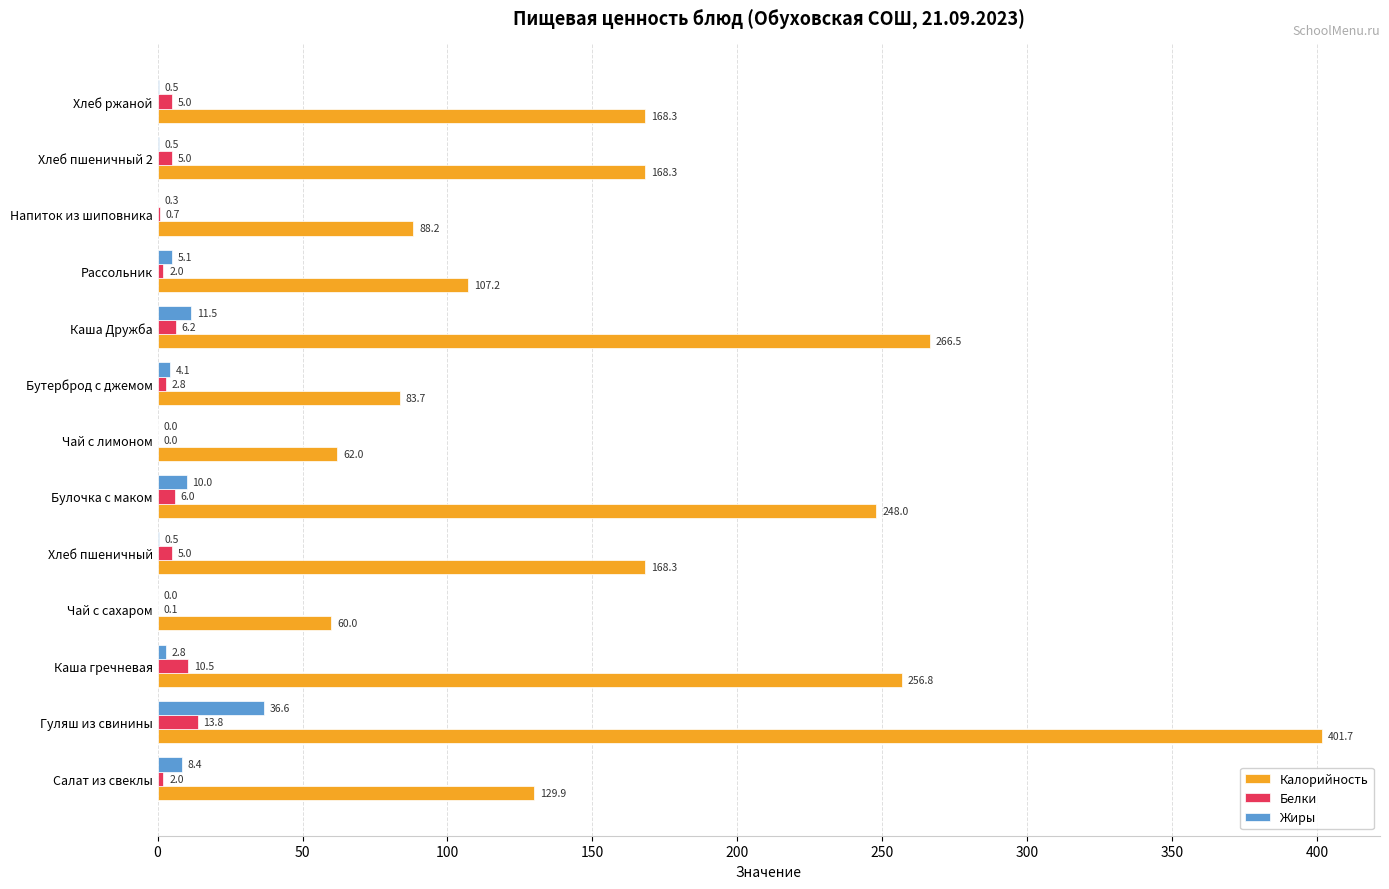

How many positive values does the Белки series have?

12